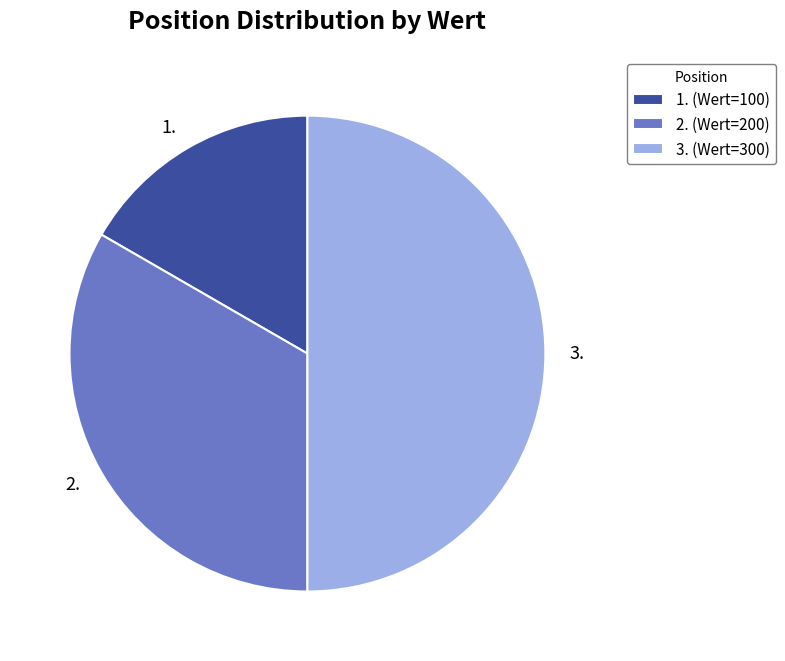

What is the smallest slice in the pie chart?

1.